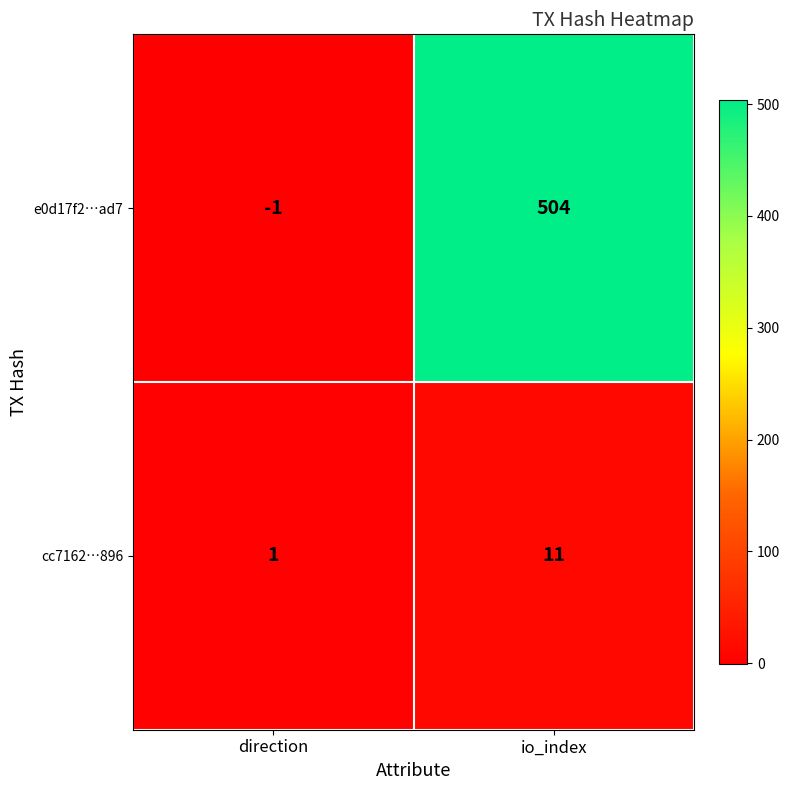

Reading right to left, extract all data points from this chart.

e0d17f2…ad7: 504	-1
cc7162…896: 11	1